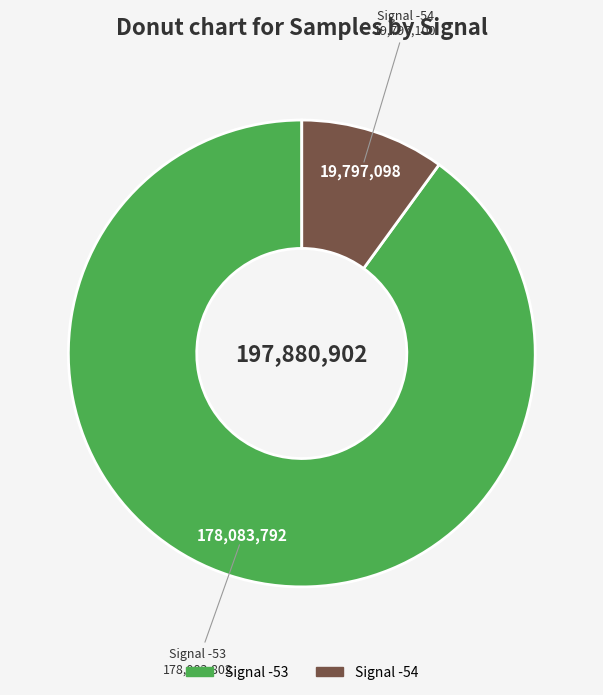

Is there a majority slice in this chart?

Yes